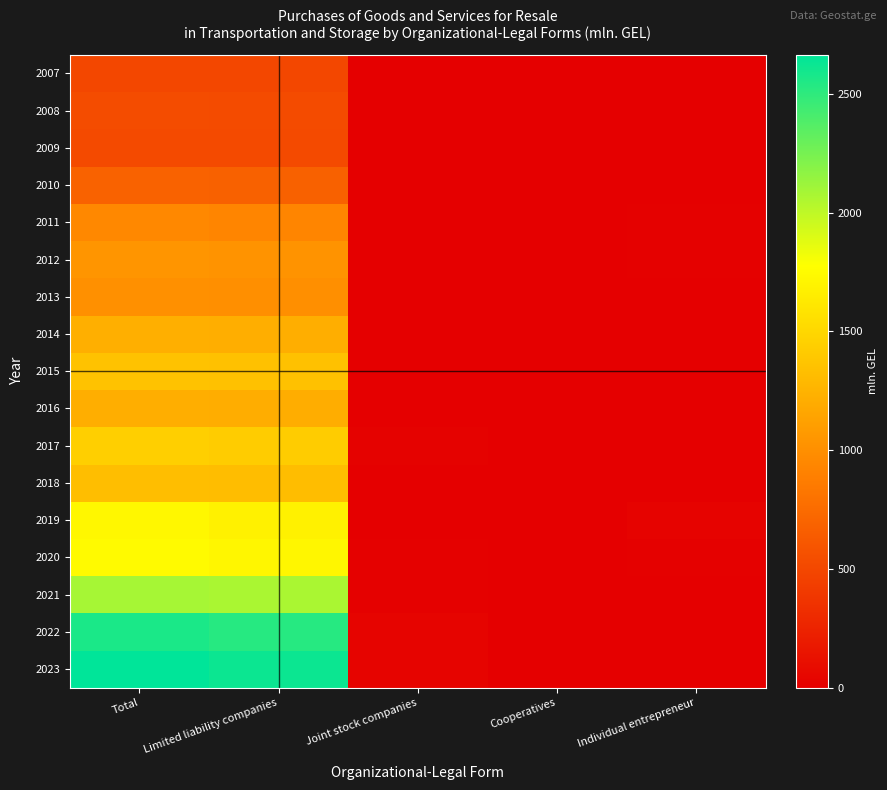

How many categories are shown in the chart?

5